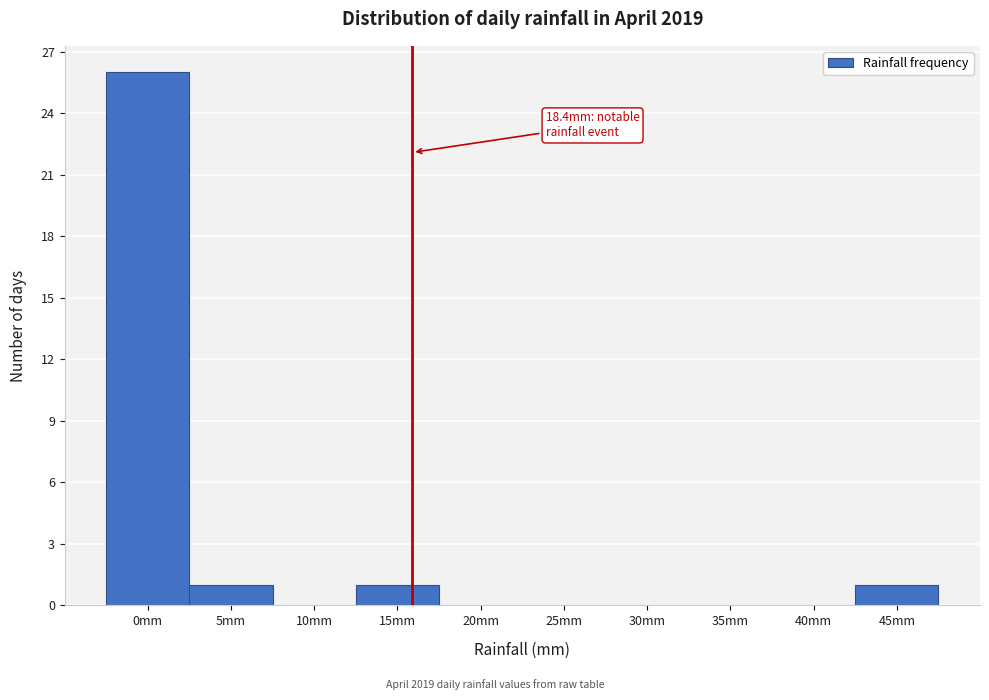

Reading left to right, extract all data points from this chart.

0mm=26	5mm=1	10mm=0	15mm=1	20mm=0	25mm=0	30mm=0	35mm=0	40mm=0	45mm=1